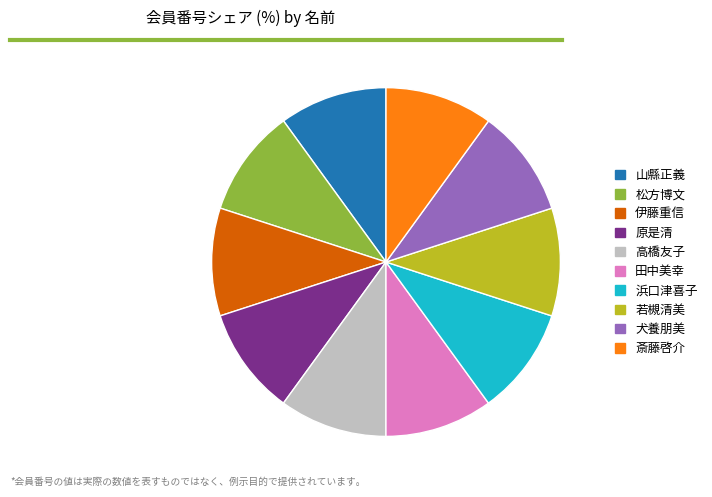

Count the number of slices in the pie.

10